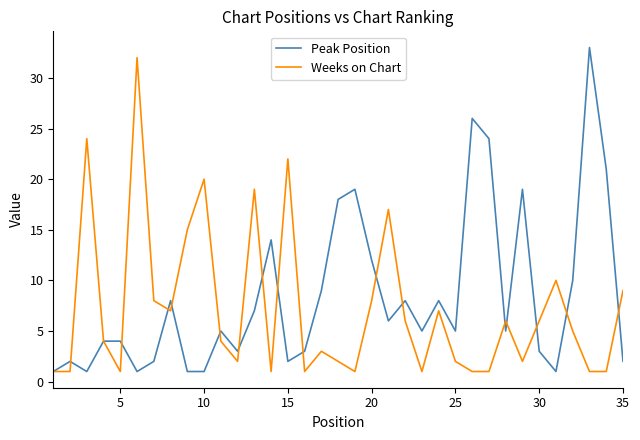

What is the highest value of the Weeks on Chart series?

32